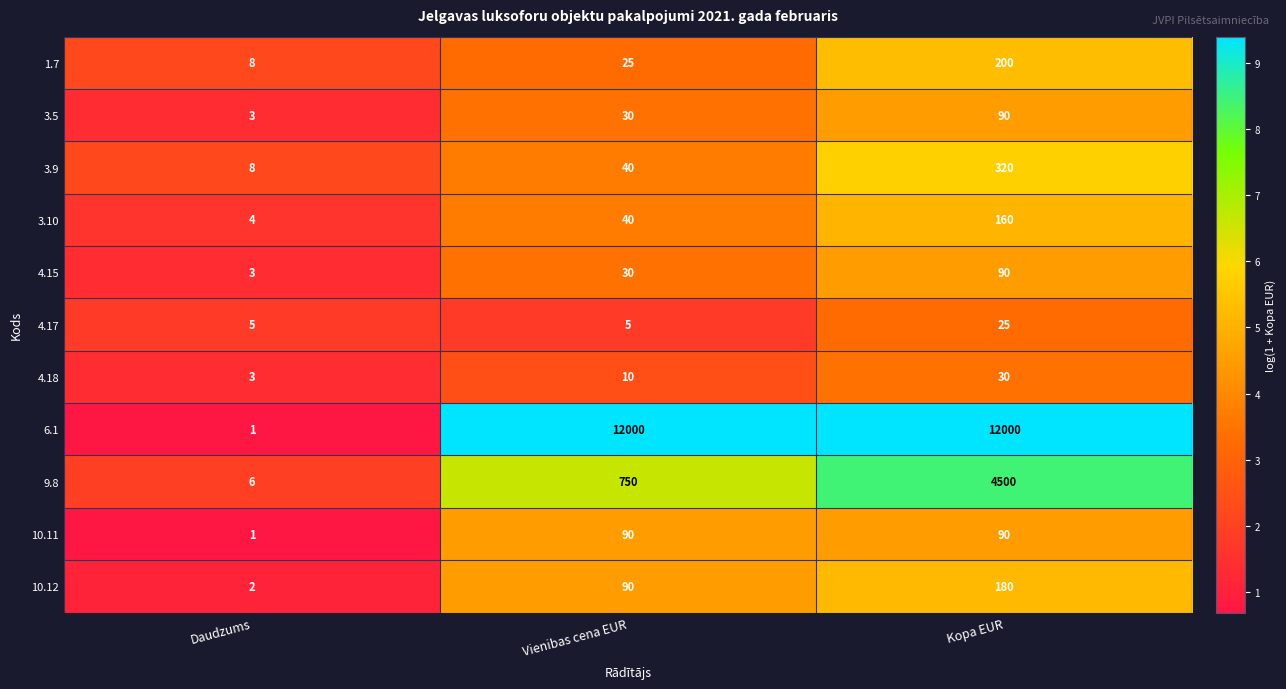

What value does the 4.17 series have at Daudzums?

5